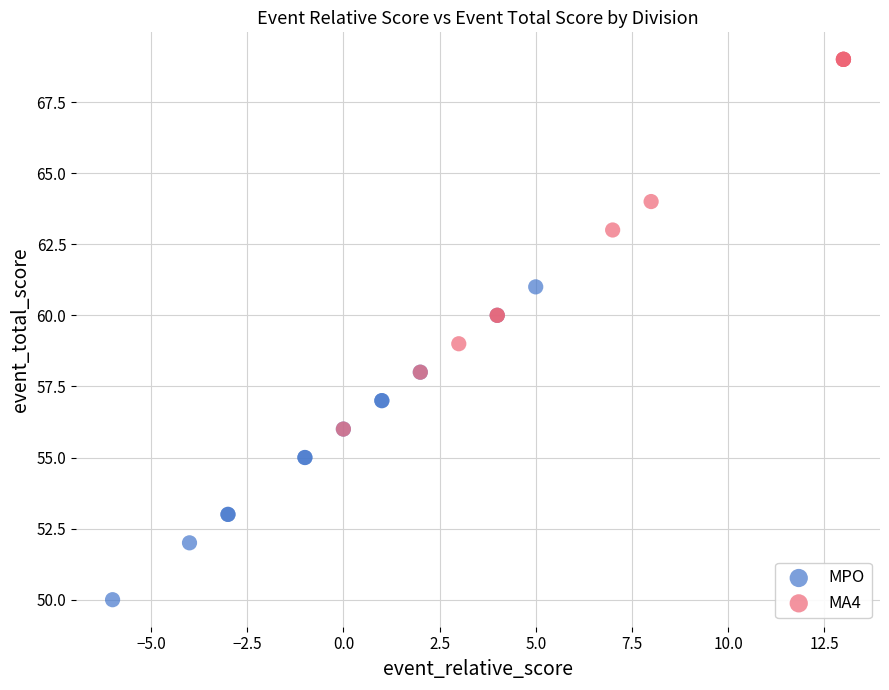

Which series contains the lowest Y value?

MPO